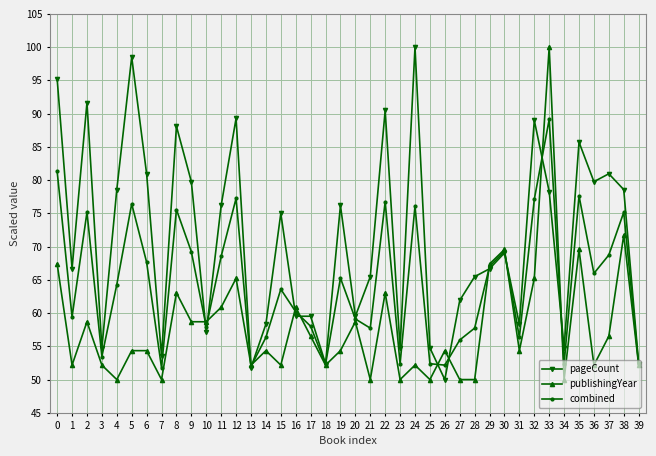

What is the spread (max minus min) of values at 18?

0.2